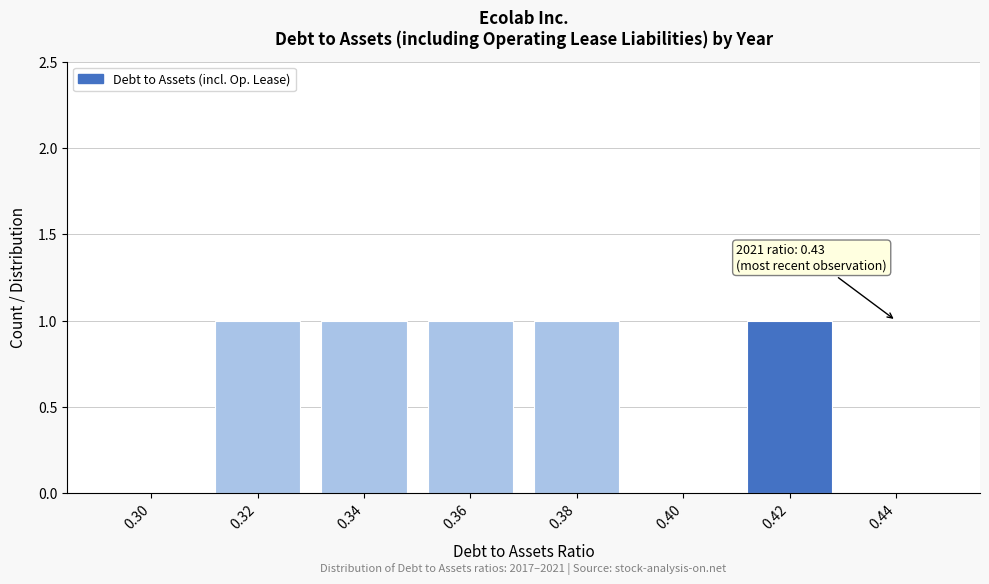

Reading left to right, what are all the values shown in this chart?

0.30=0	0.32=1	0.34=1	0.36=1	0.38=1	0.40=0	0.42=1	0.44=0